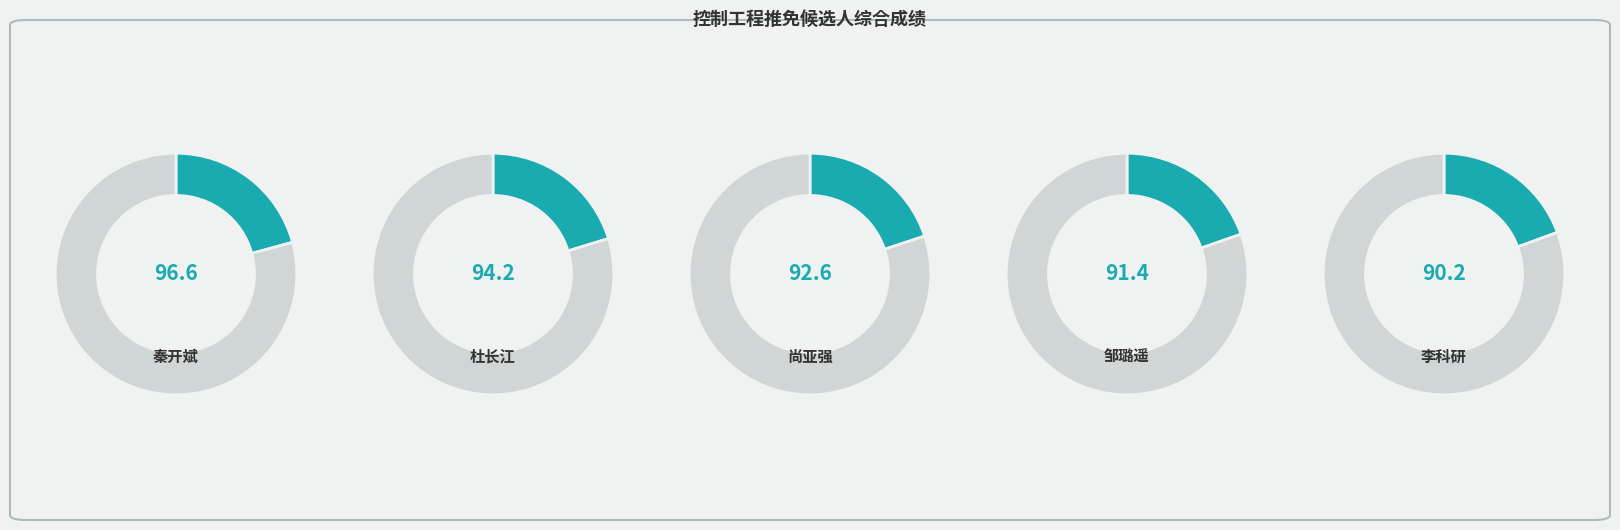

To the nearest percent, what is the difference between the largest and smallest slice percentages?

1%